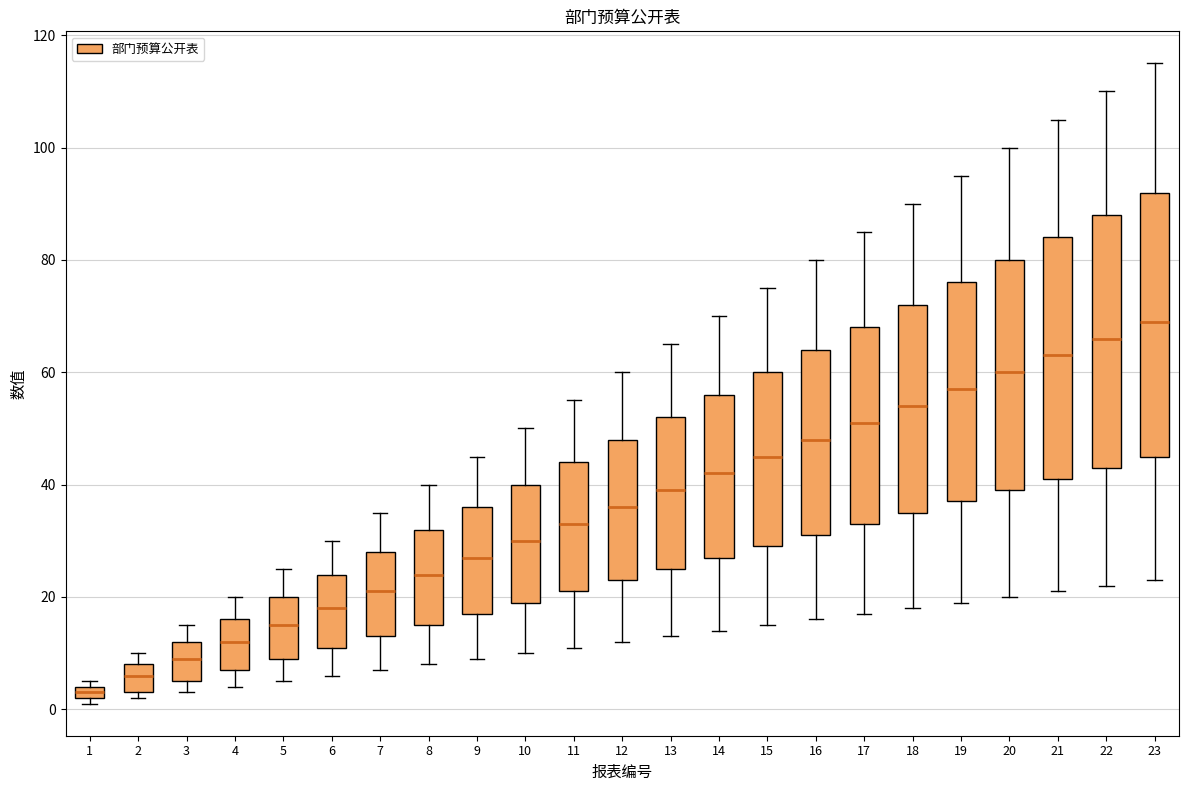

Which box is the tallest, from its lower edge to its upper edge?

23